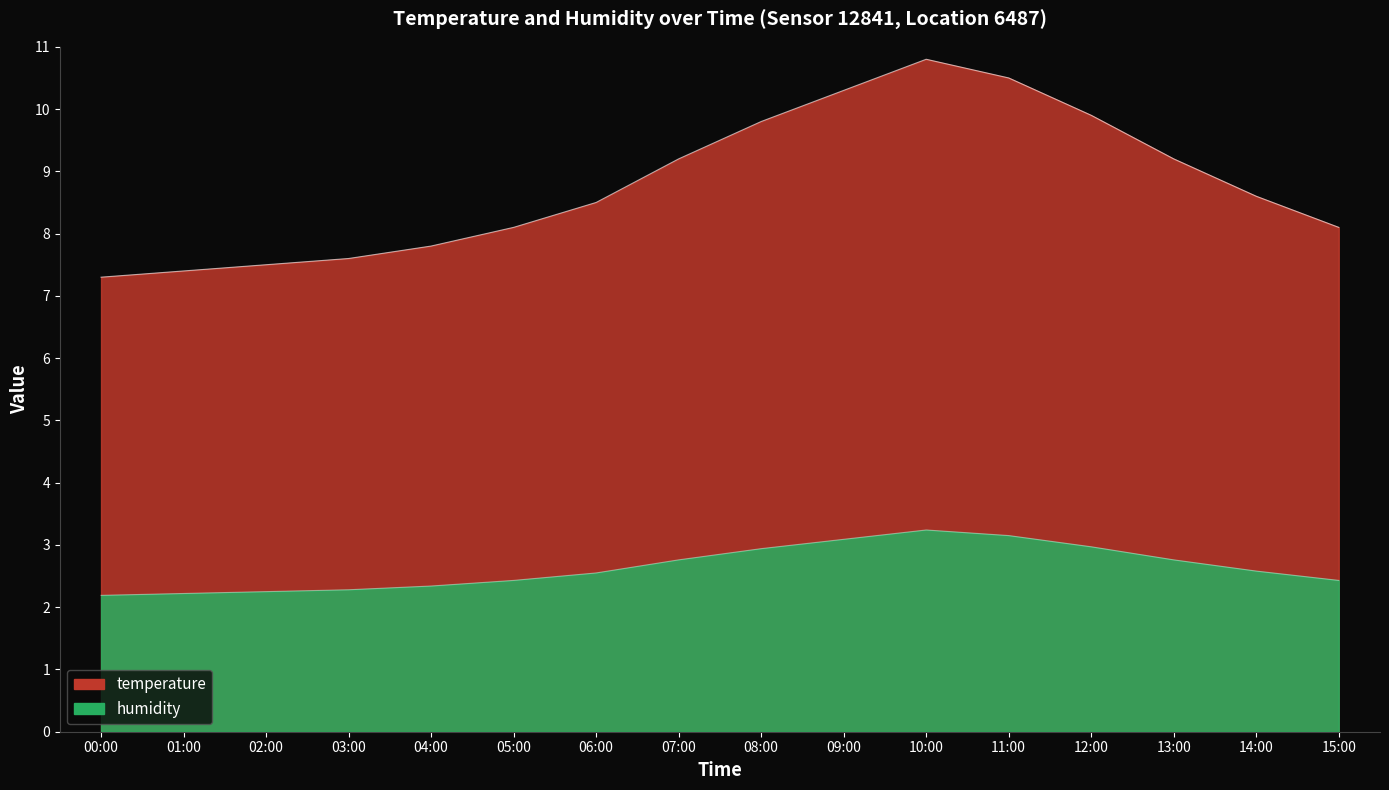

Rank the categories by value from highest to lowest.

10:00, 11:00, 09:00, 12:00, 08:00, 07:00, 13:00, 14:00, 06:00, 05:00, 15:00, 04:00, 03:00, 02:00, 01:00, 00:00